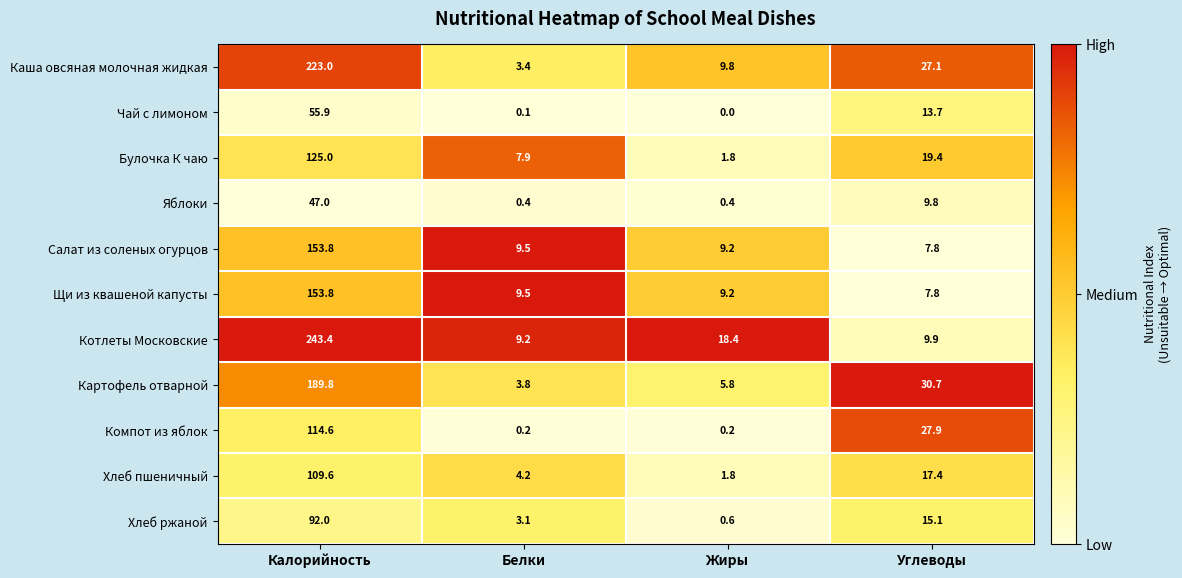

What is the total value across all series at Жиры?

57.2